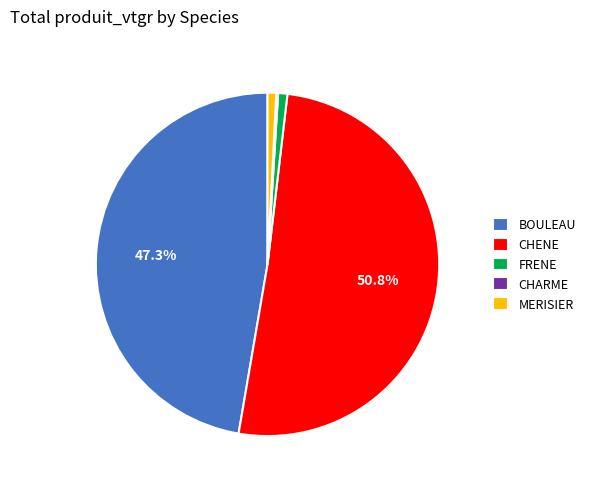

What is the majority slice?

CHENE